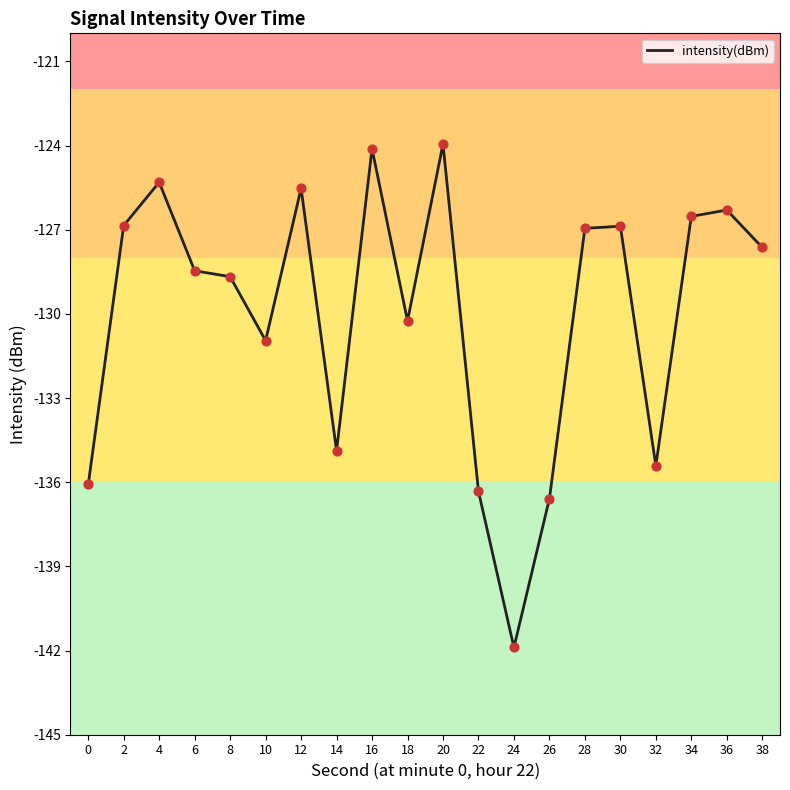

Between 6 and 8, which is larger?

6